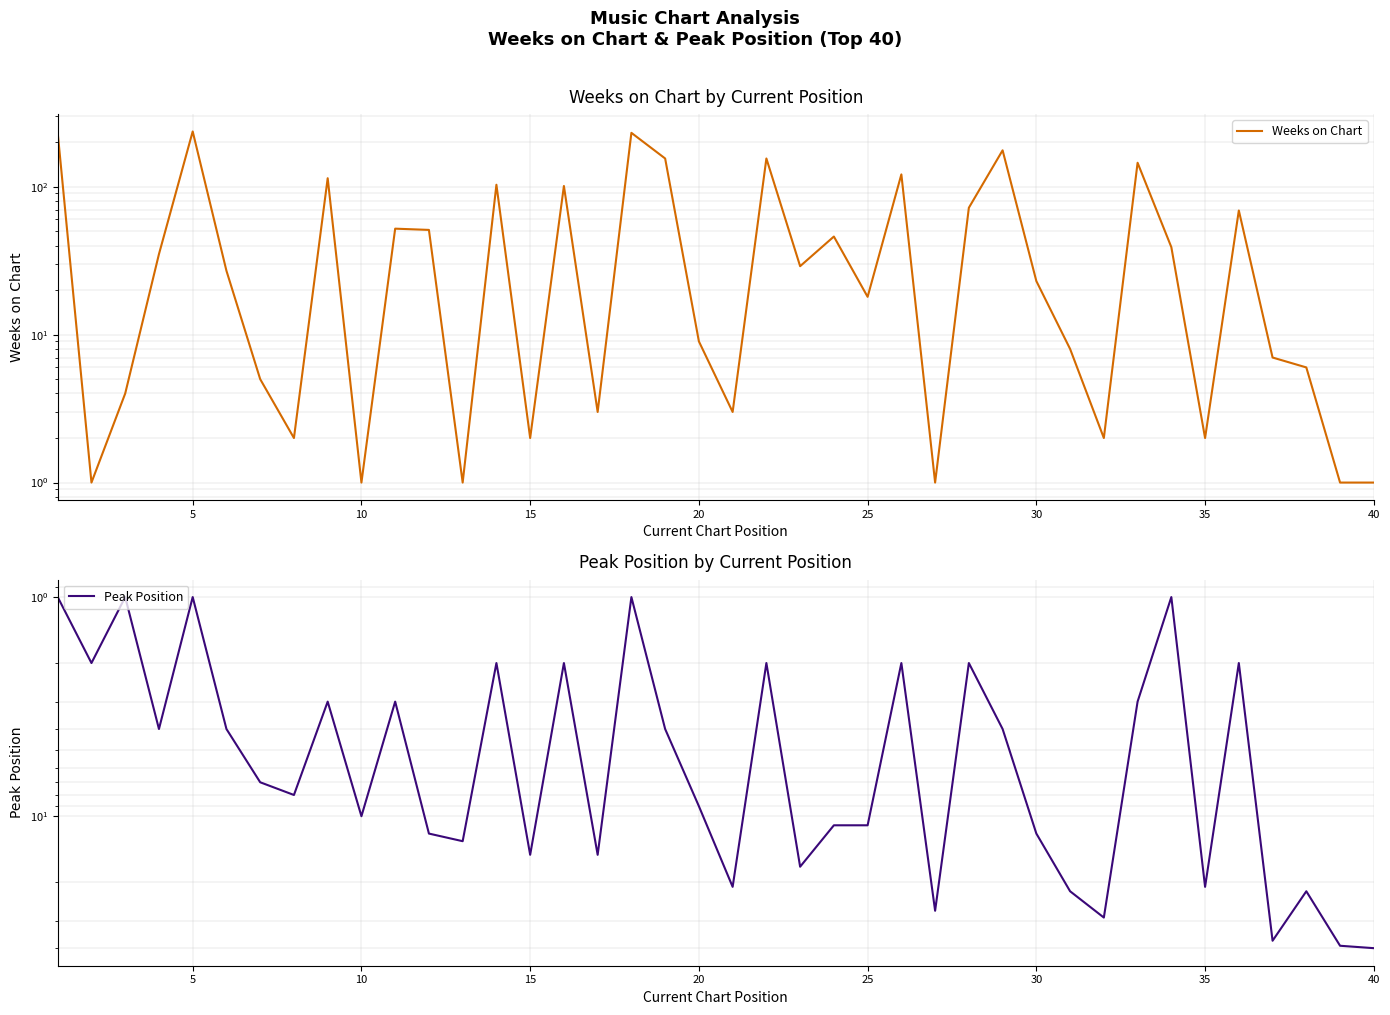

What are all the series names shown in the legend?

Weeks on Chart, Peak Position